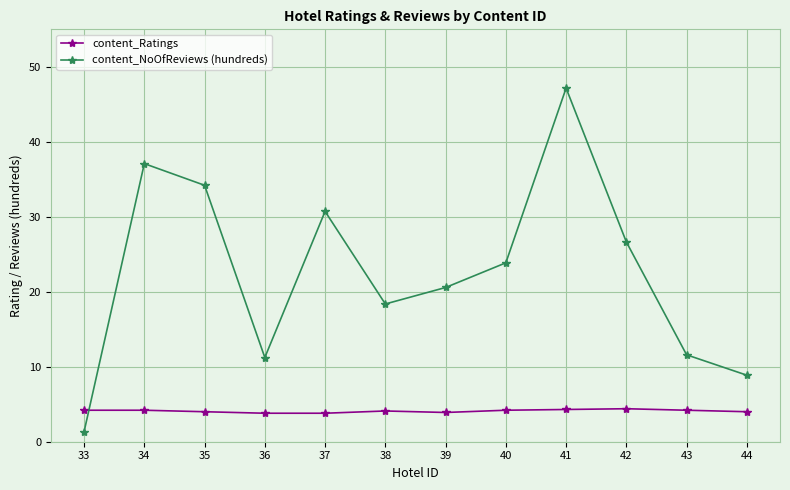

What is the value of the content_NoOfReviews (hundreds) point at the 12th from the left?

8.9